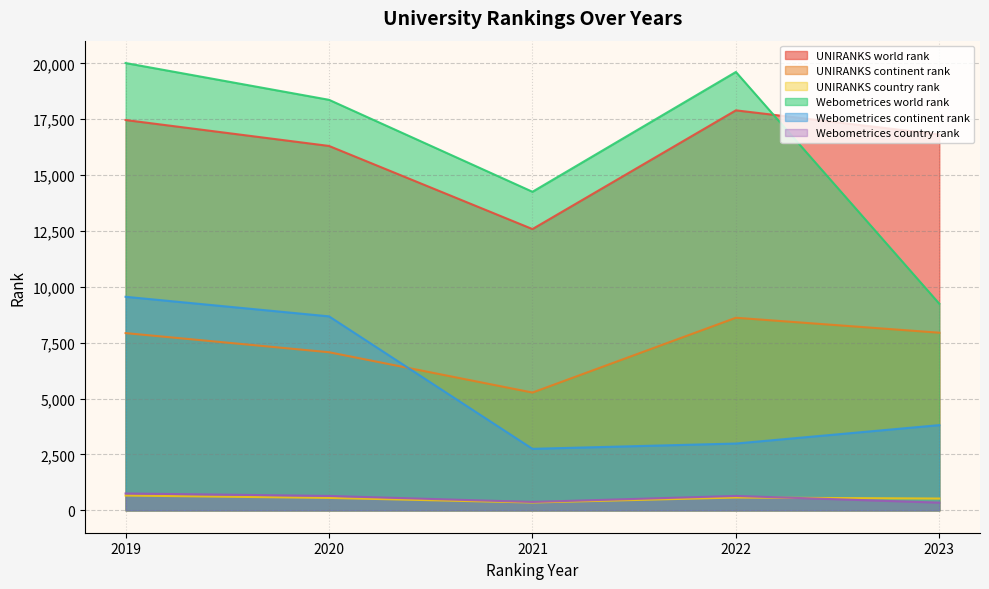

Where does the UNIRANKS world rank series first go above 16820?

2019